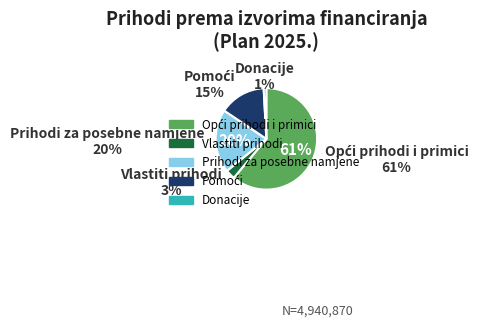

Is there any slice that represents more than half of the pie?

Yes